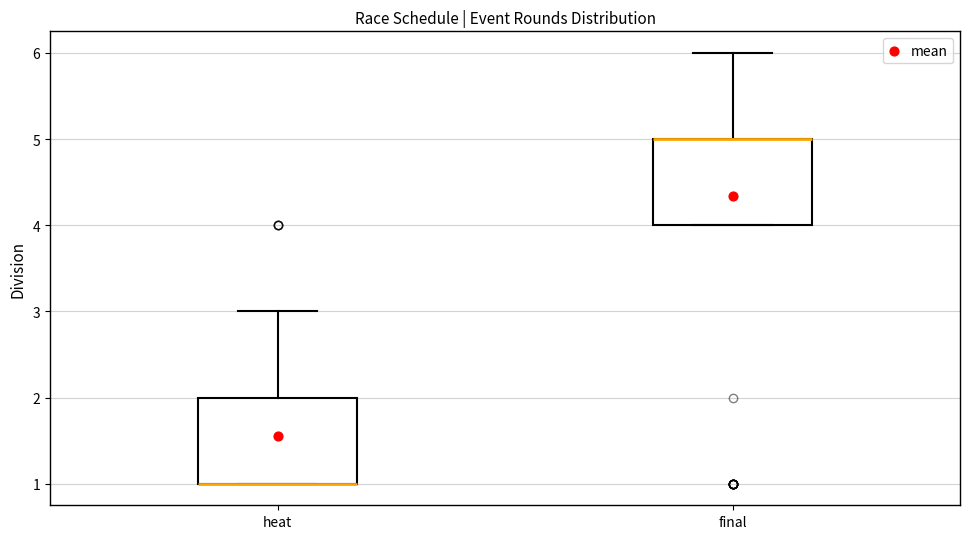

Reading left to right, transcribe this box plot: for each box, give where its median line is, the range the box spans, and where its two whiskers end, as read against the y-axis. The values are not printed on the chart, so give them approximately, as read against the axis.

heat: median 1 (drawn on the box's lower edge), box 1 to 2, whiskers 1 to 3
final: median 5 (drawn on the box's upper edge), box 4 to 5, whiskers 4 to 6